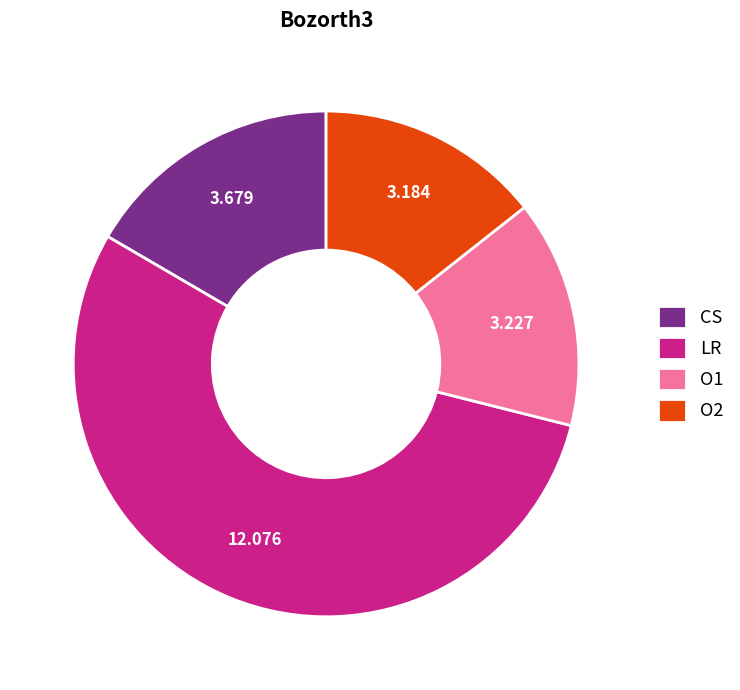

Is the sum of O2 and O1 greater than half?

No